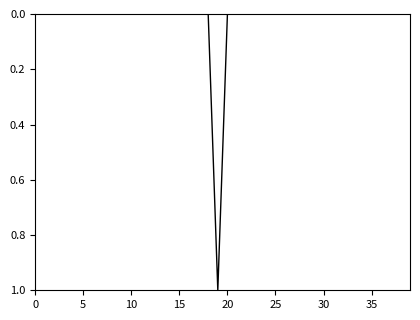

What is the maximum value shown in the chart?

1.0